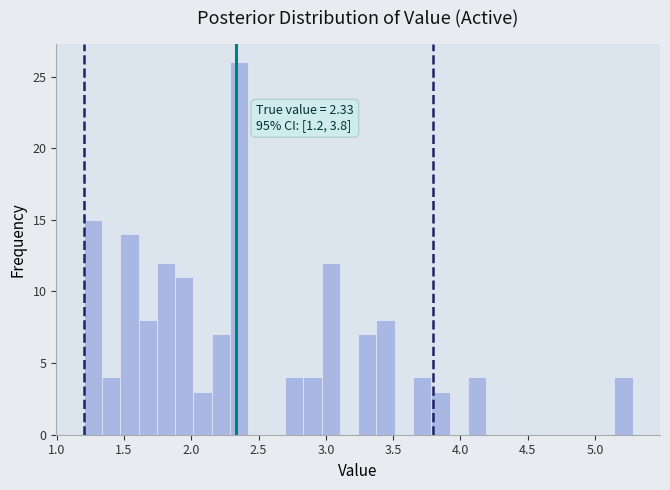

Around what value on the x-axis is the tallest bar? Give the approximate position of its centre, as read against the axis.

2.35